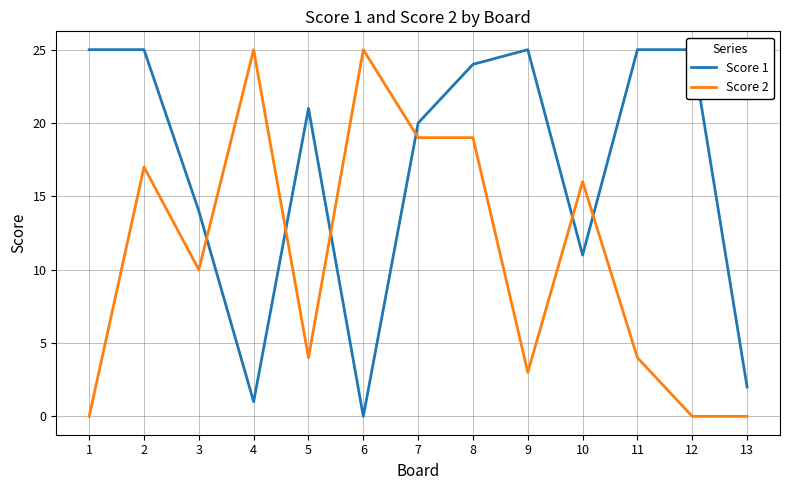

What is the value of the Score 2 point at the 10th from the left?

16